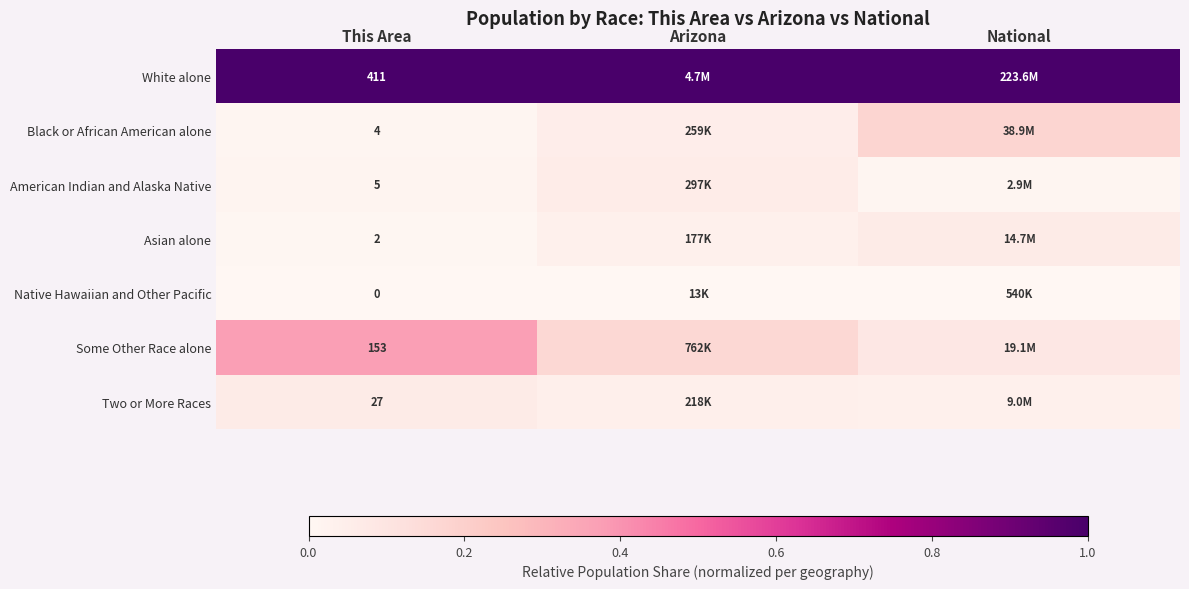

How many series are shown in this chart?

7